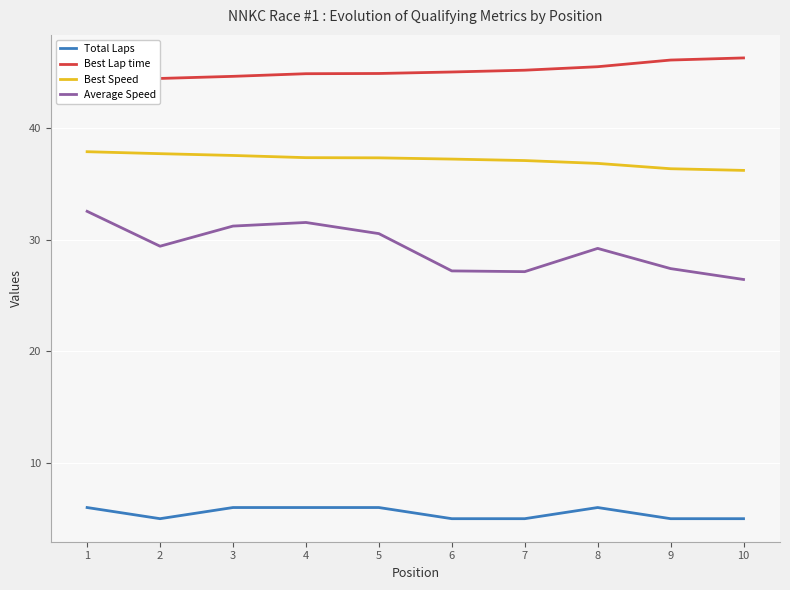

What is the sum of the Total Laps values at 9 and 4?

11.0